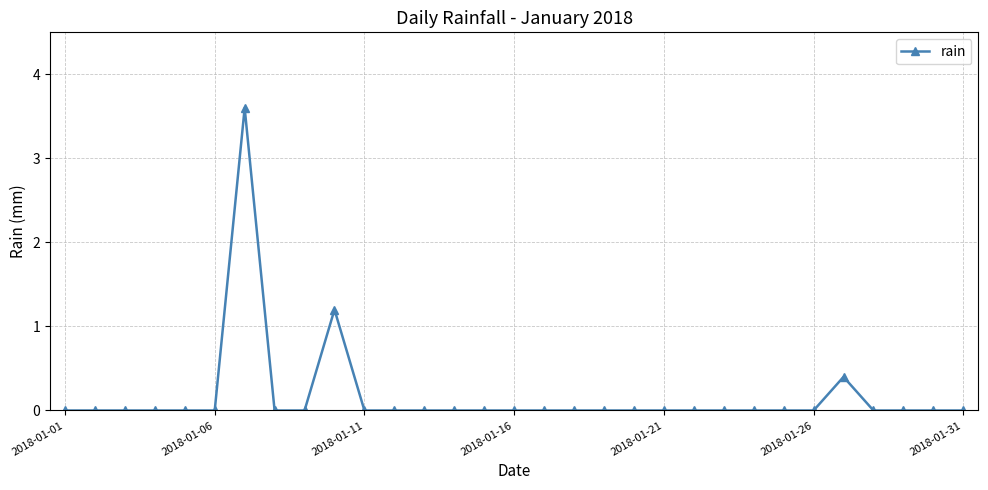

How many series are shown in this chart?

1